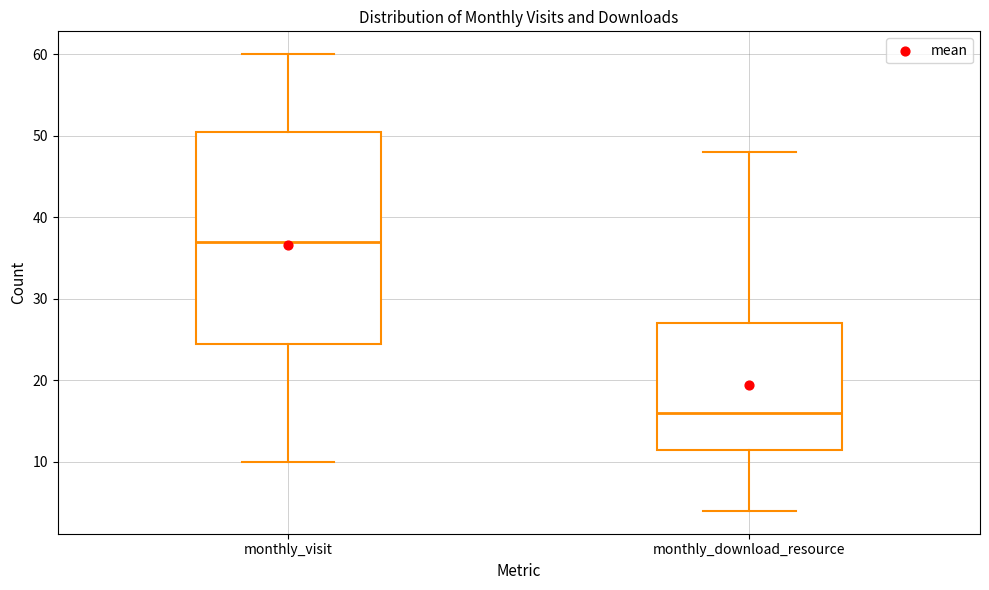

Where is the upper edge of the box for monthly_visit on the y-axis? The values are not printed on the chart, so give them approximately, as read against the axis.

51